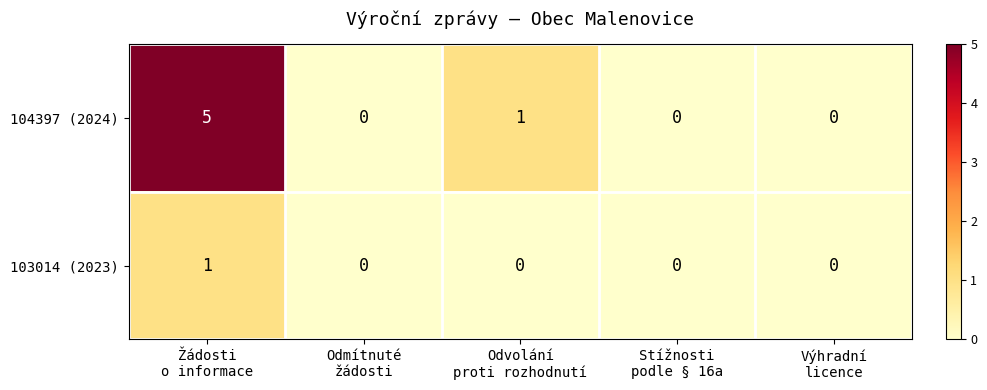

How many values in 104397 (2024) are above zero?

2